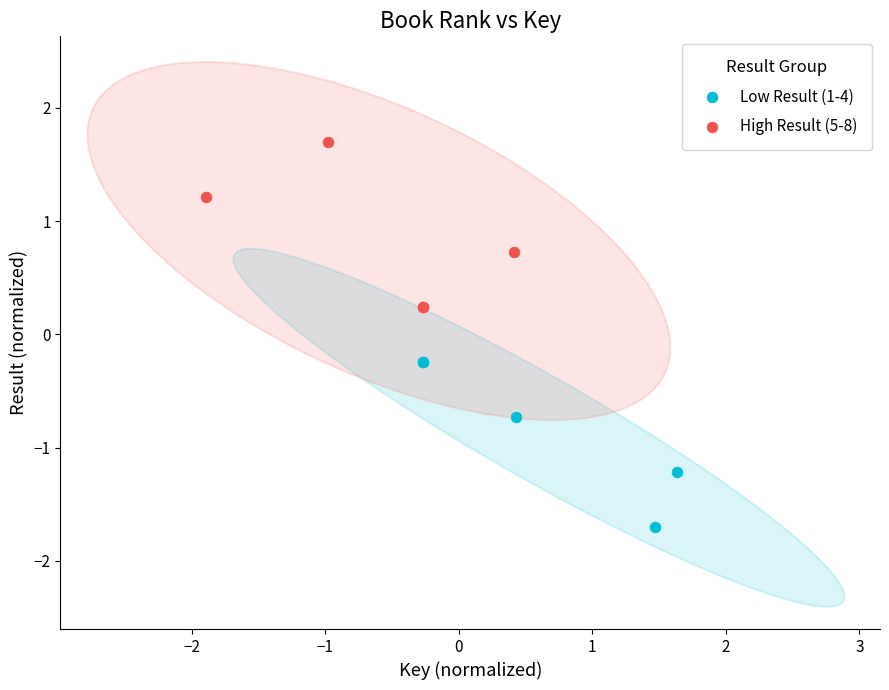

Which series contains the lowest Y value?

Low Result (1-4)